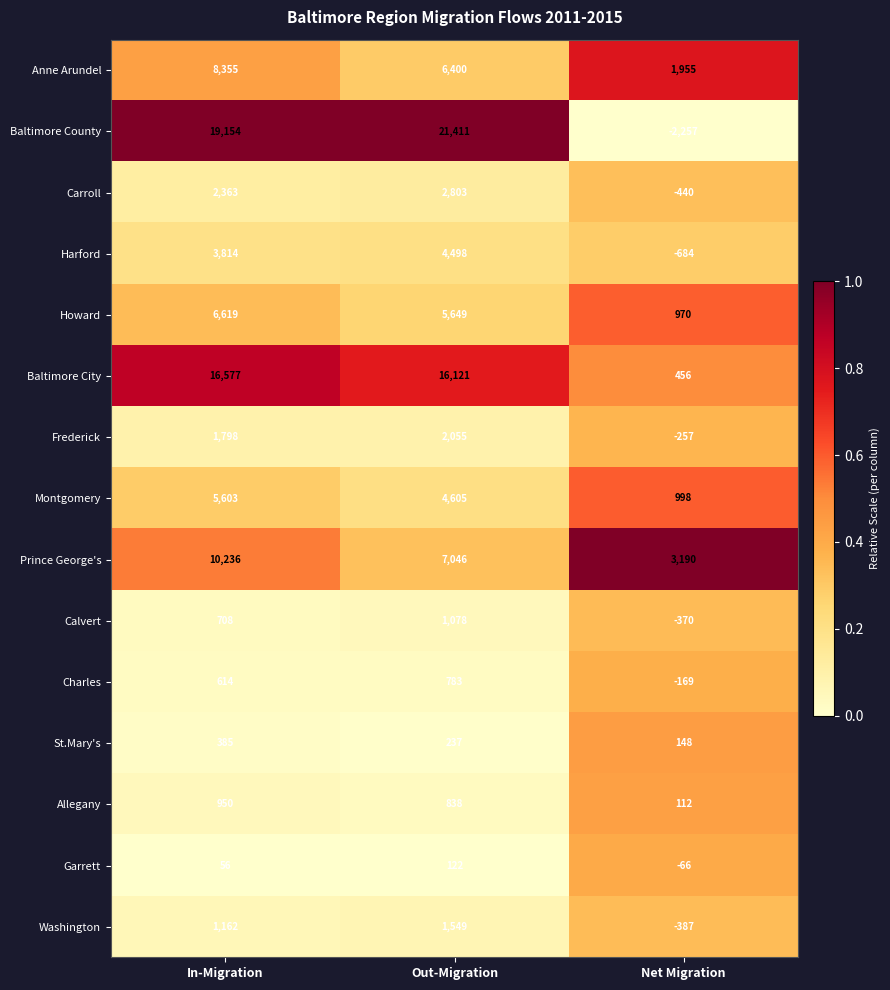

How many Montgomery values are between 998 and 5603?

3